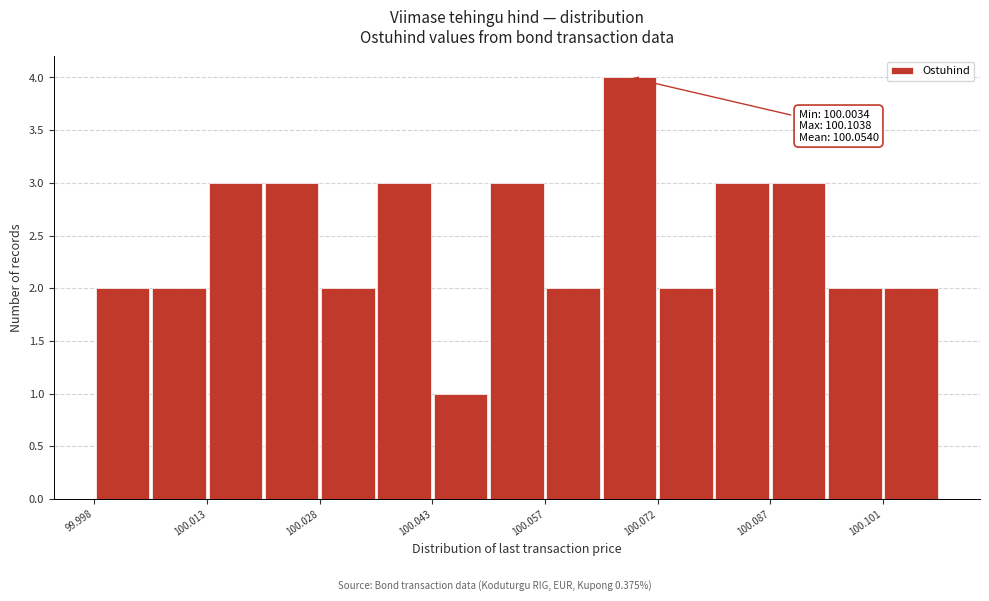

Around what value on the x-axis is the tallest bar? Give the approximate position of its centre, as read against the axis.

100.068